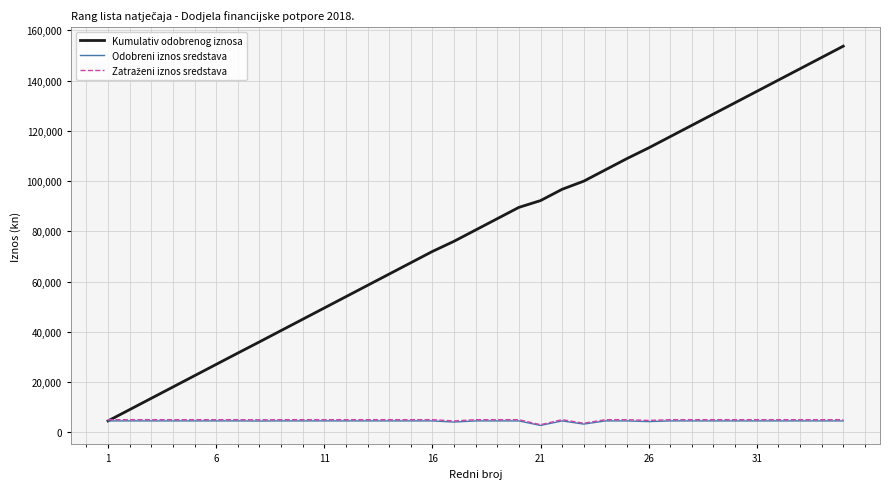

What is the highest value of the Odobreni iznos sredstava series?

4500.0